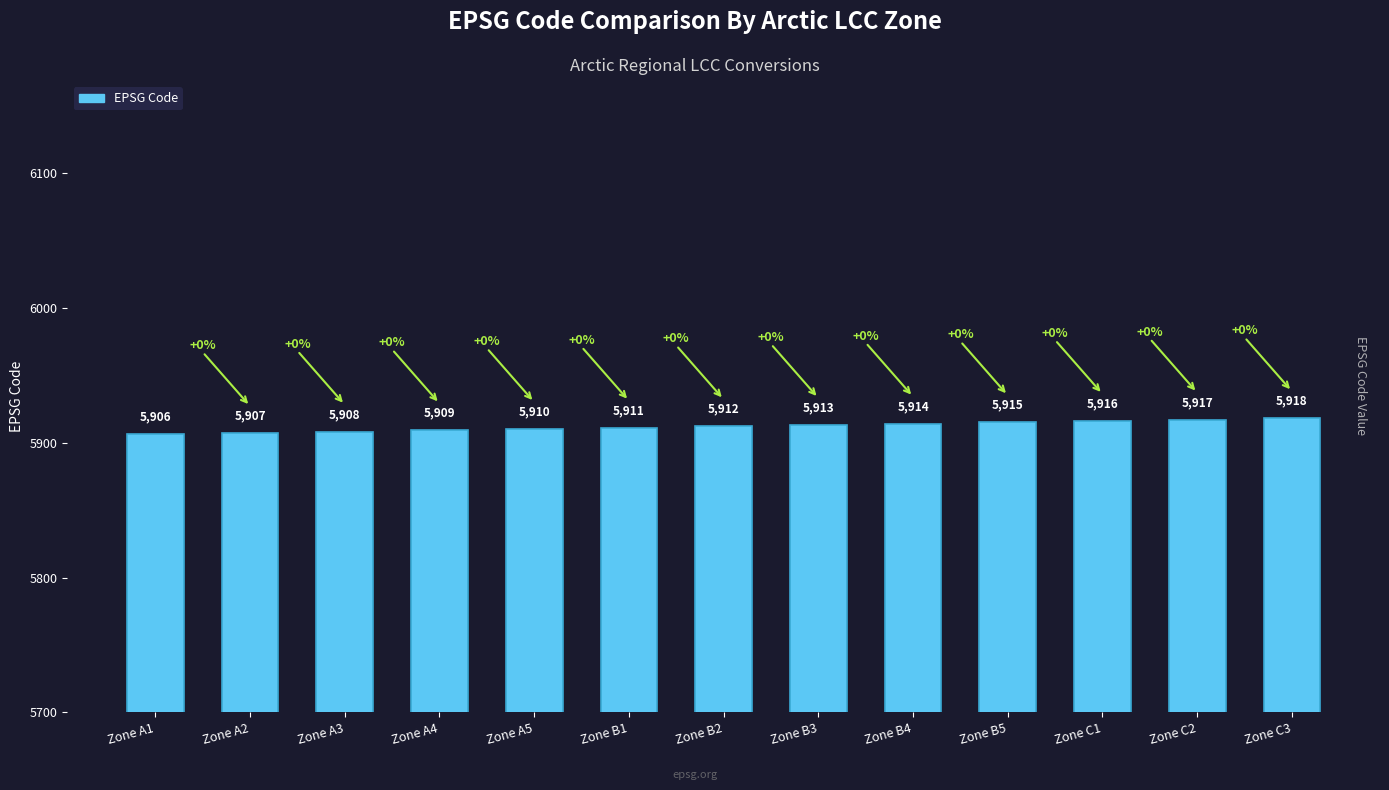

List the labels in order of value, smallest first.

Zone A1, Zone A2, Zone A3, Zone A4, Zone A5, Zone B1, Zone B2, Zone B3, Zone B4, Zone B5, Zone C1, Zone C2, Zone C3